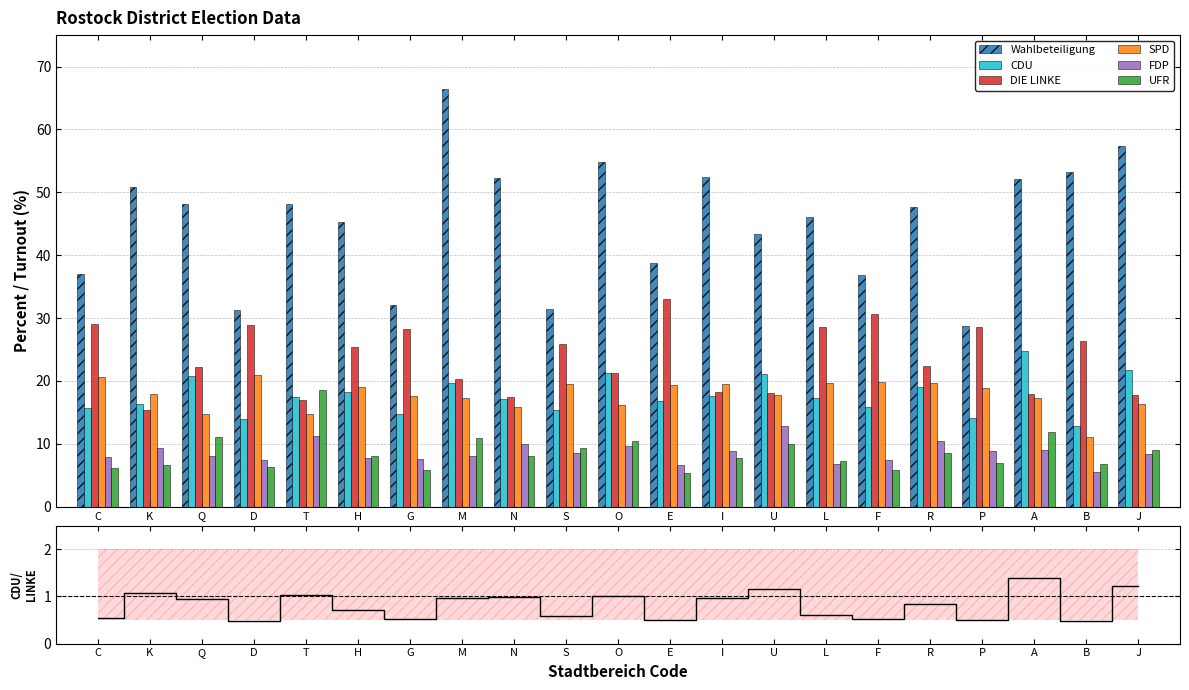

Read the zweitstimmenanteile_spd value at S.

19.5